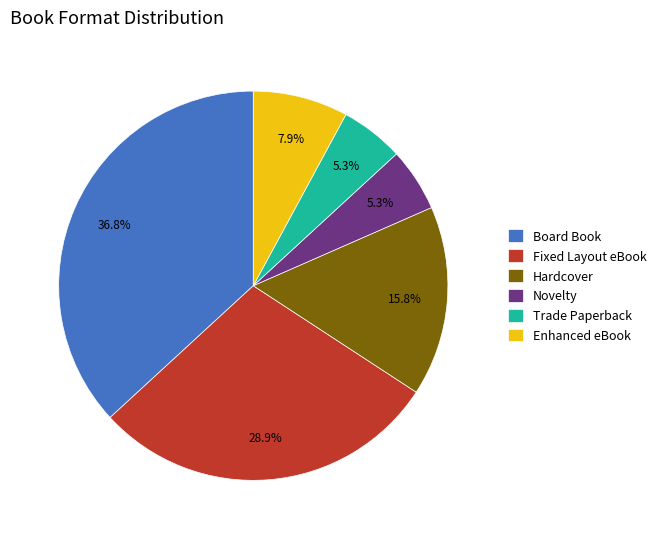

How many segments does this pie chart have?

6